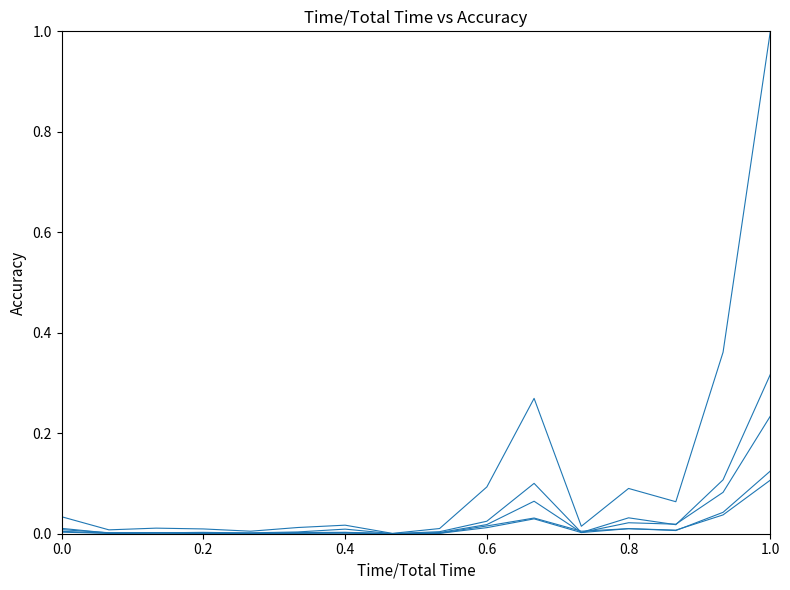

Does the chart have visible grid lines?

No